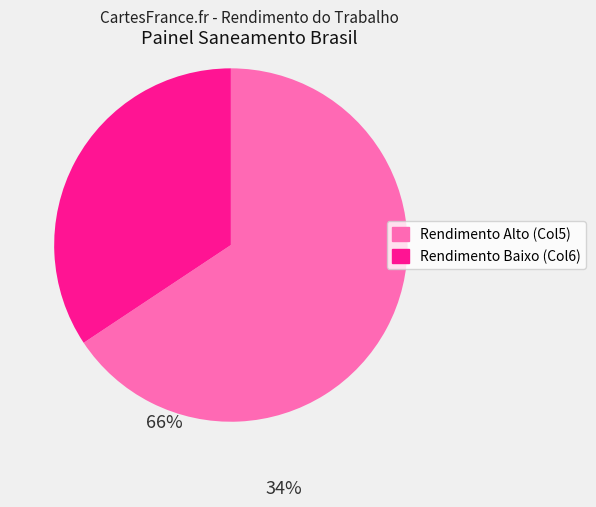

Which category has the biggest portion of the pie?

Rendimento Alto (Col5)